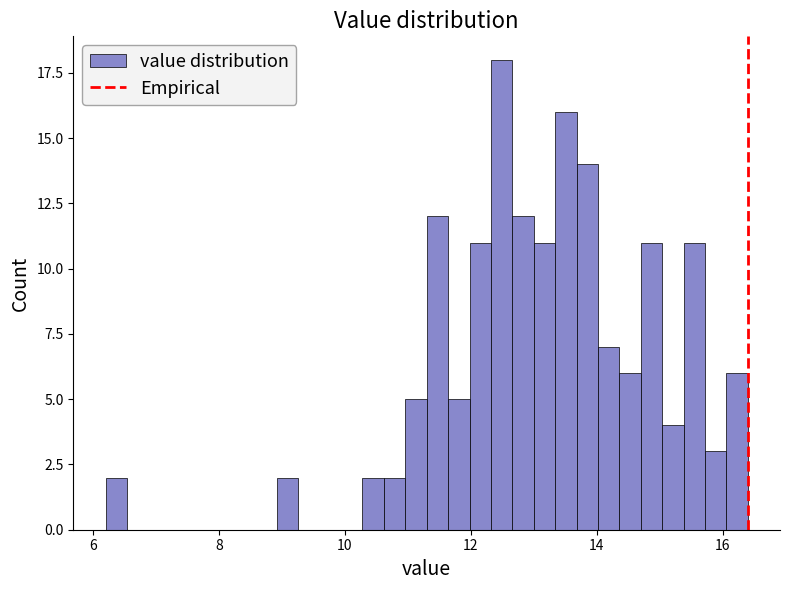

Around what value on the x-axis is the tallest bar? Give the approximate position of its centre, as read against the axis.

12.4